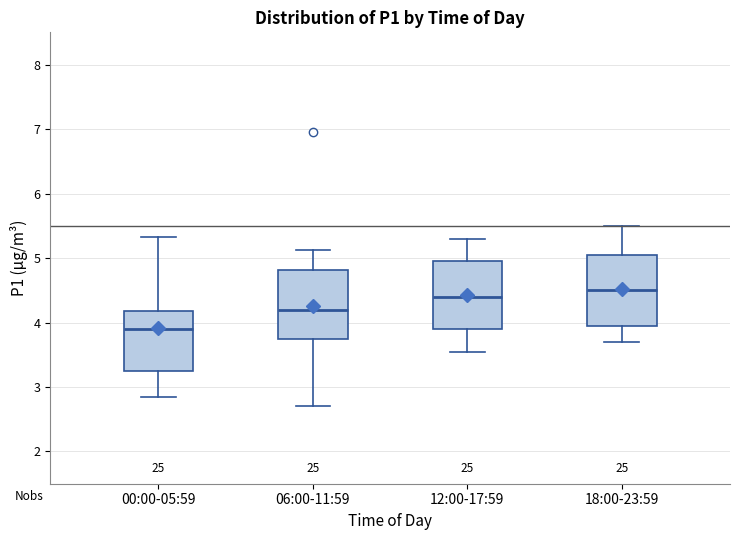

Reading left to right, read every box against the y-axis: the position of its median line, the range the box covers, and the ends of its whiskers. The values are not printed on the chart, so give them approximately, as read against the axis.

00:00-05:59: median 3.9, box 3.3 to 4.2, whiskers 2.9 to 5.3
06:00-11:59: median 4.2, box 3.8 to 4.8, whiskers 2.7 to 5.1
12:00-17:59: median 4.4, box 3.9 to 5.0, whiskers 3.6 to 5.3
18:00-23:59: median 4.5, box 4.0 to 5.1, whiskers 3.7 to 5.5